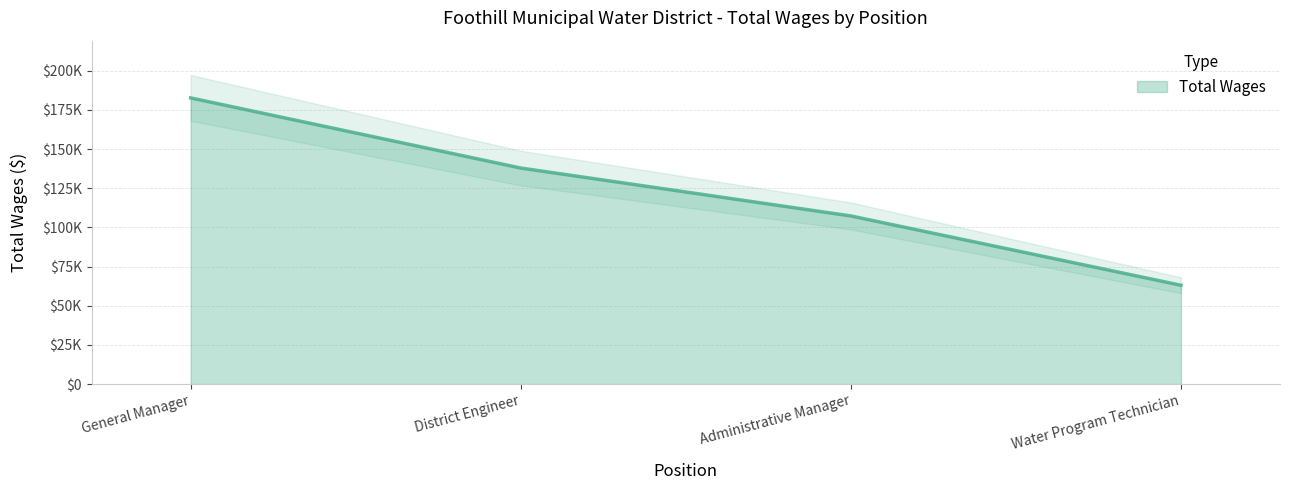

What is the ratio of the value at General Manager to the value at District Engineer?

1.3